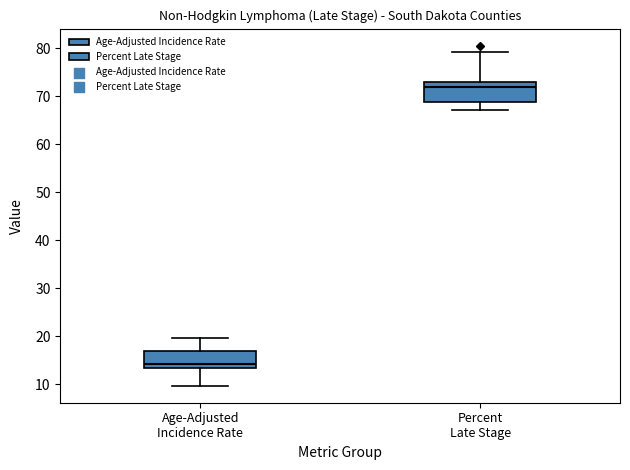

Which box's median line is the lowest?

Age-Adjusted Incidence Rate